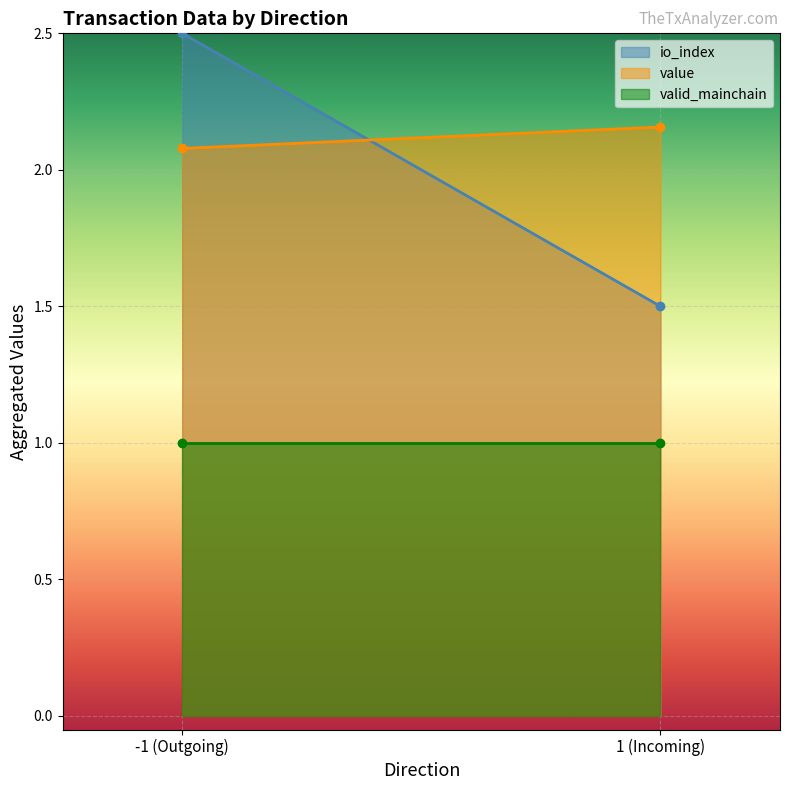

What is the average value of the value series?

2.1